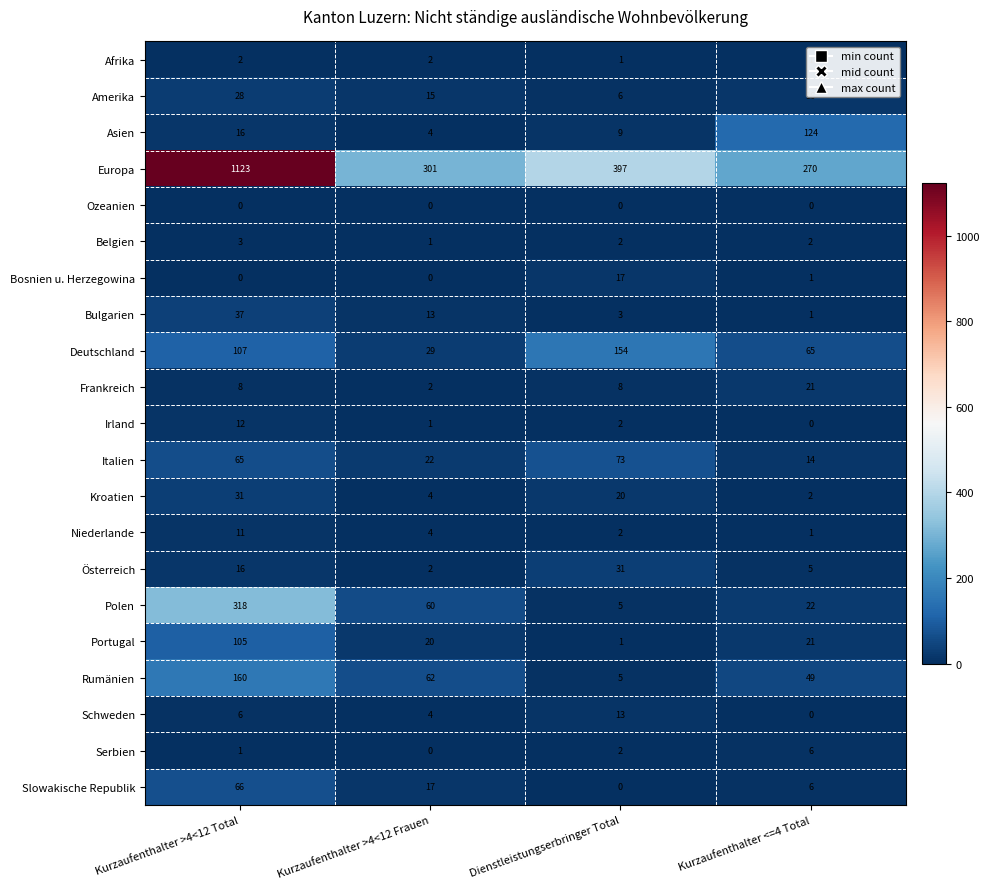

What is the maximum value shown in the chart?

1123